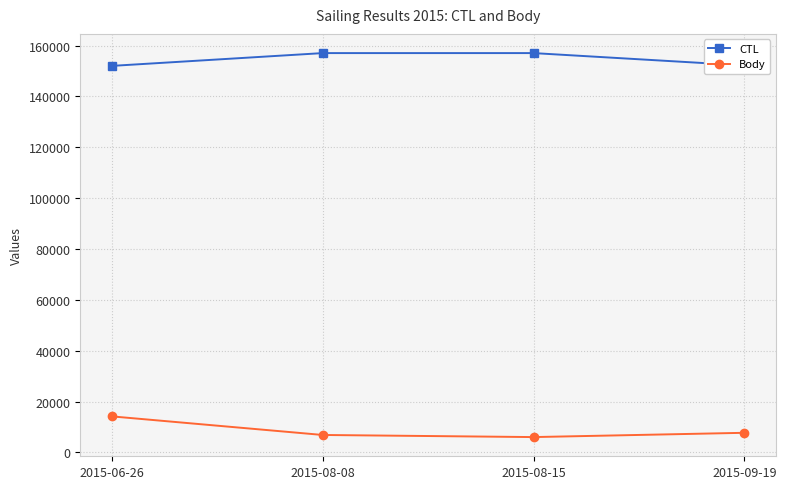

What is the label of the 3rd point from the right?

2015-08-08